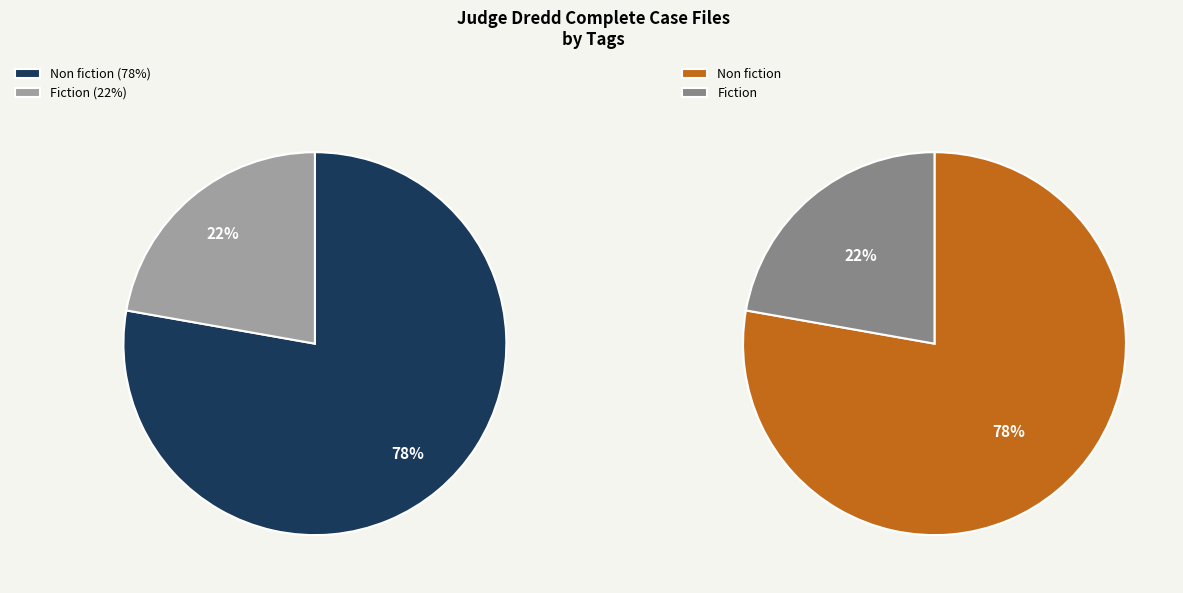

Does Non fiction represent more than half of the total?

Yes